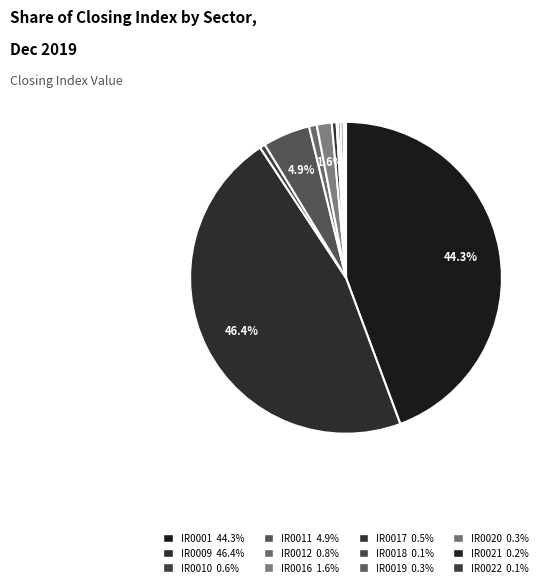

Do IR0009 and IR0022 together represent more than half of the pie?

No